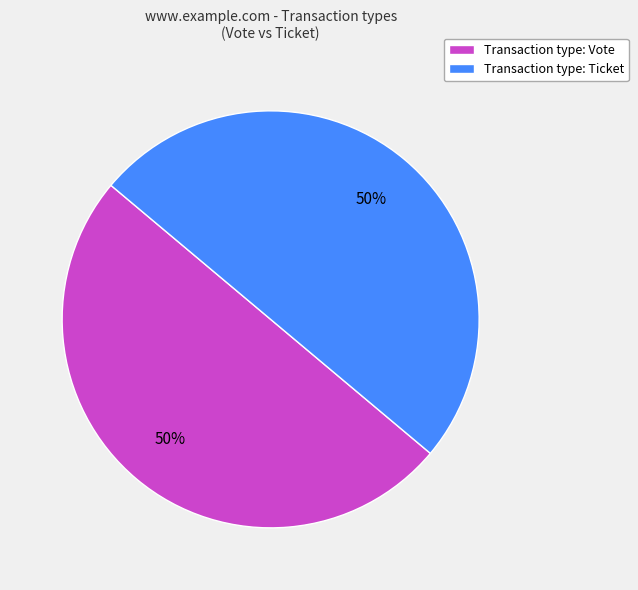

To the nearest percent, what portion does Transaction type: Ticket represent?

50%